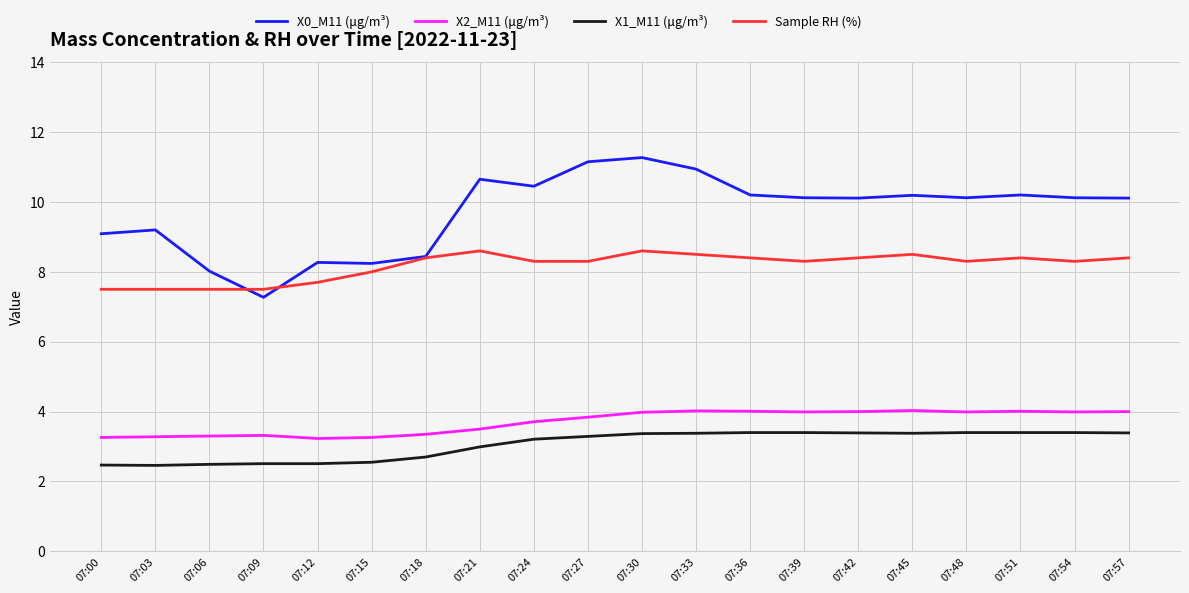

Which series changed the most between 07:06 and 07:48?

X0_M11 (μg/m³)